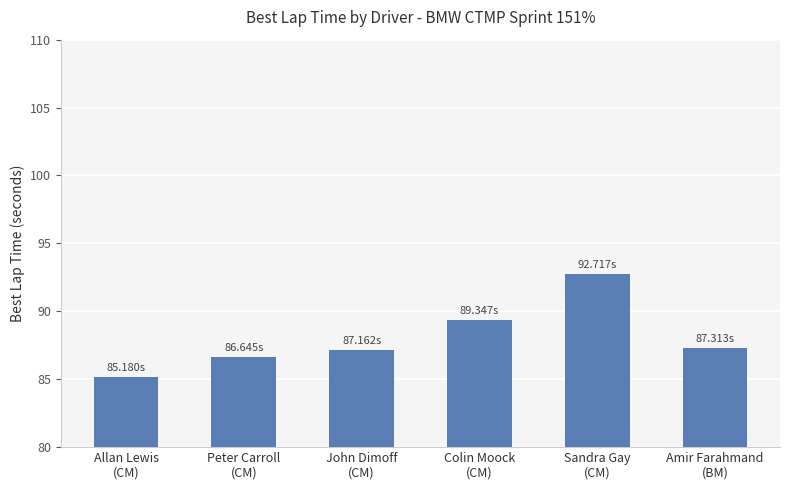

Reading left to right, list all the values displayed in this chart.

85.2	86.6	87.2	89.3	92.7	87.3